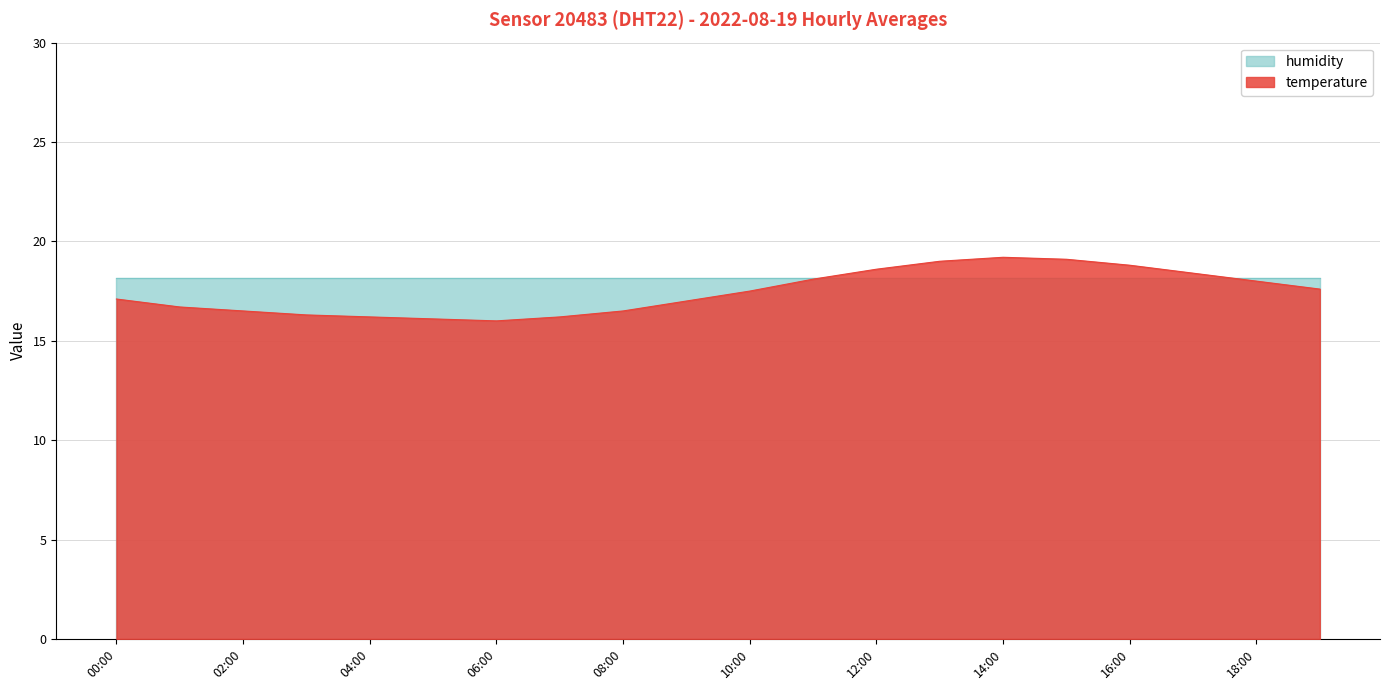

How many interior local valleys (lower than both neighbors) does the data have?

1